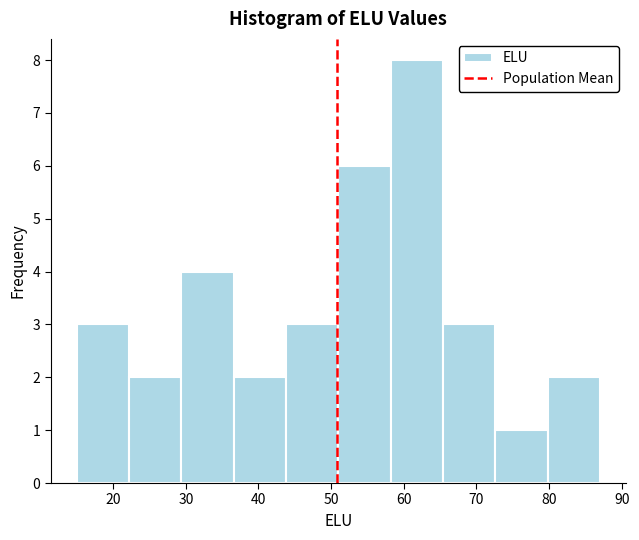

Reading left to right, list every bar in this chart as the range it spans on the x-axis followed by its height. Neither the bar edges nor the heights are printed on the chart, so give them approximately, as read against the axes.

15.0 to 22.2: 3
22.2 to 29.4: 2
29.4 to 36.6: 4
36.6 to 43.8: 2
43.8 to 51.0: 3
51.0 to 58.2: 6
58.2 to 65.4: 8
65.4 to 72.6: 3
72.6 to 79.8: 1
79.8 to 87.0: 2